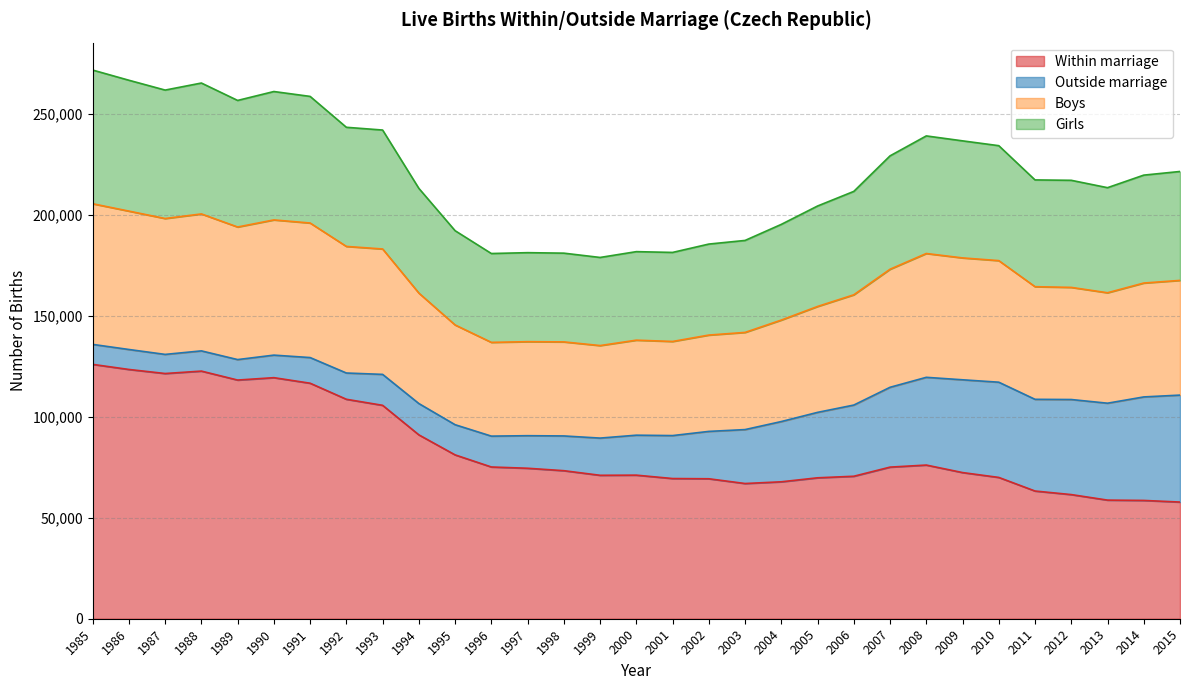

How many interior local valleys does the Boys series have?

6